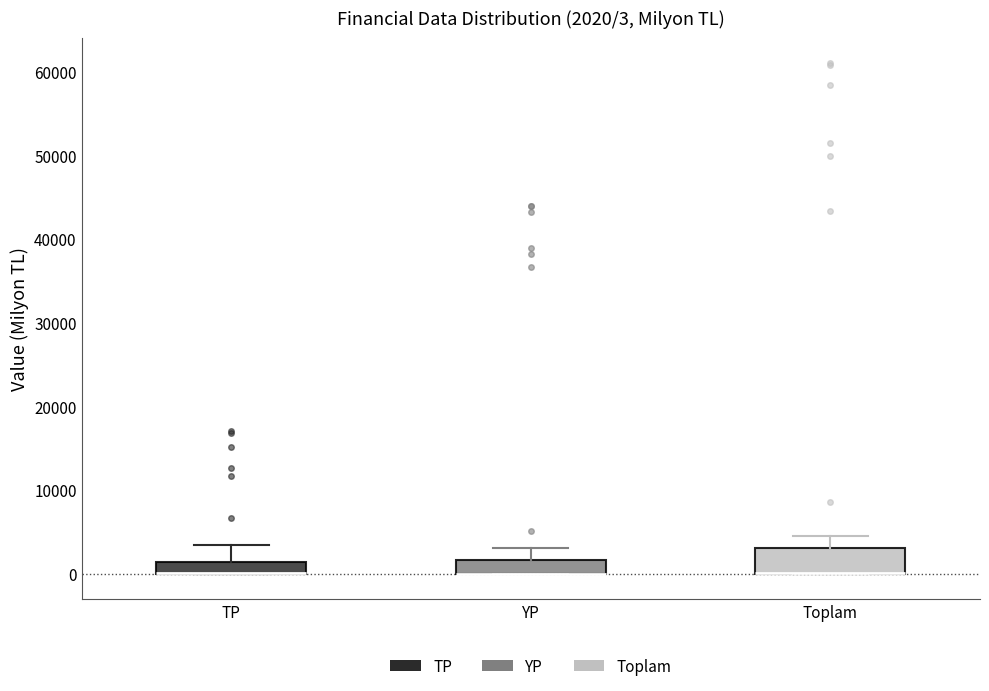

Comparing the boxes themselves (not the whiskers), which one is the tallest?

Toplam